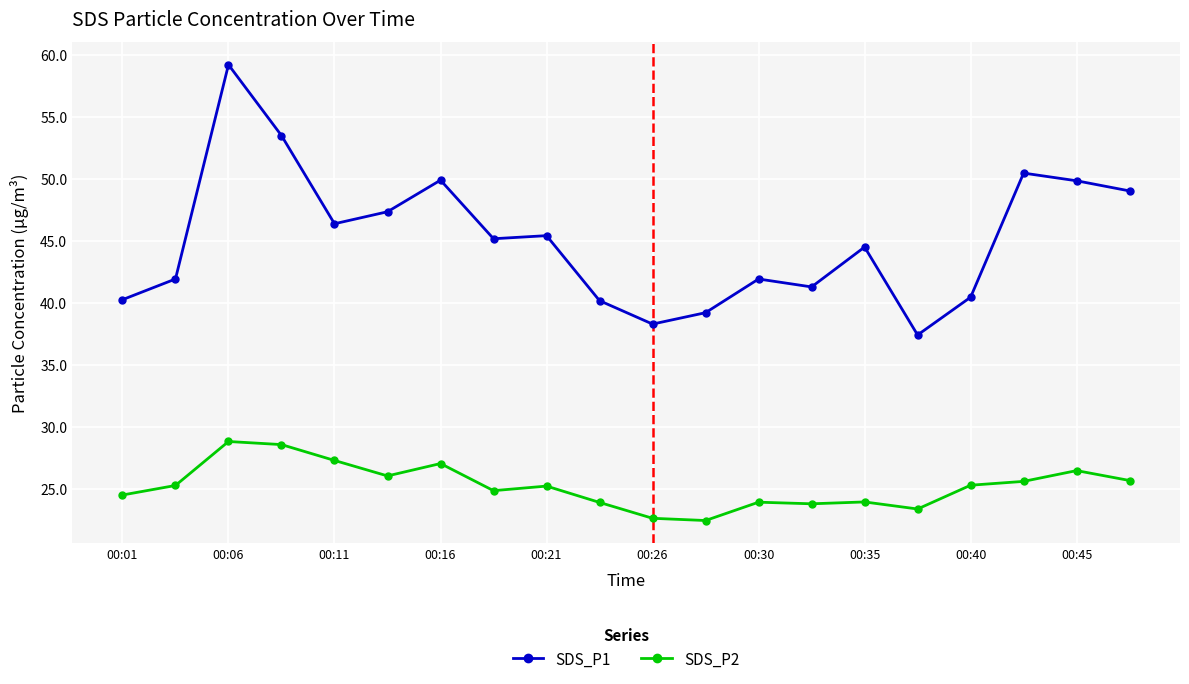

True or false: SDS_P1 and SDS_P2 cross at least once.

False